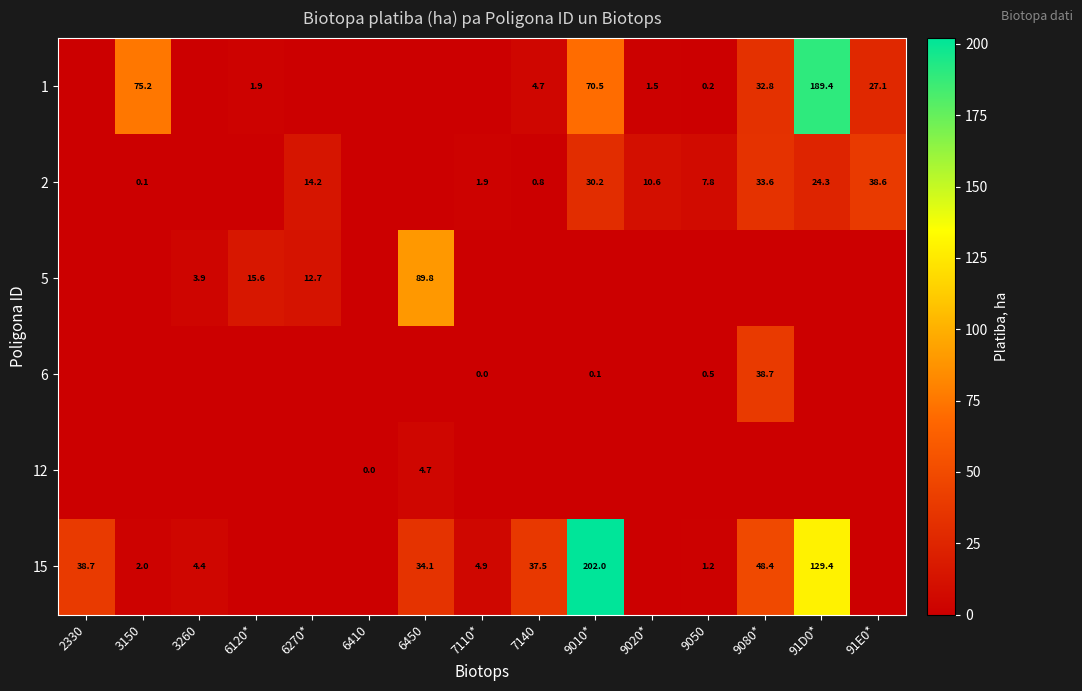

Which label corresponds to the smallest value in the chart?

2330